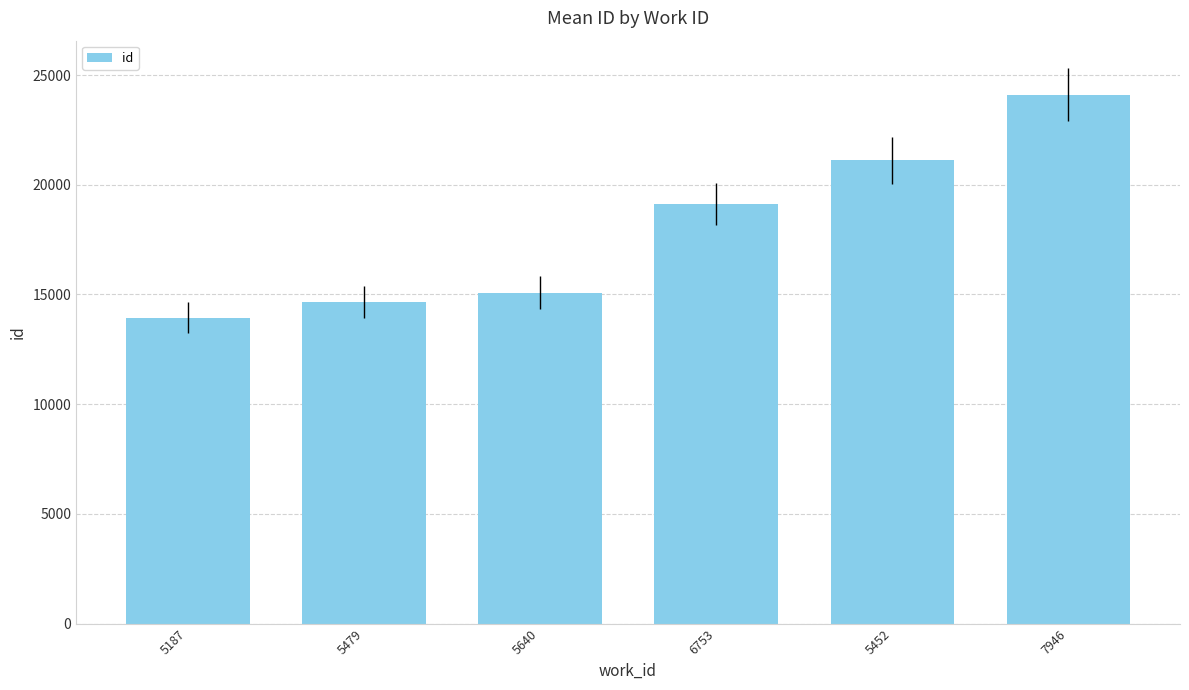

List the labels in order of value, smallest first.

5187, 5479, 5640, 6753, 5452, 7946